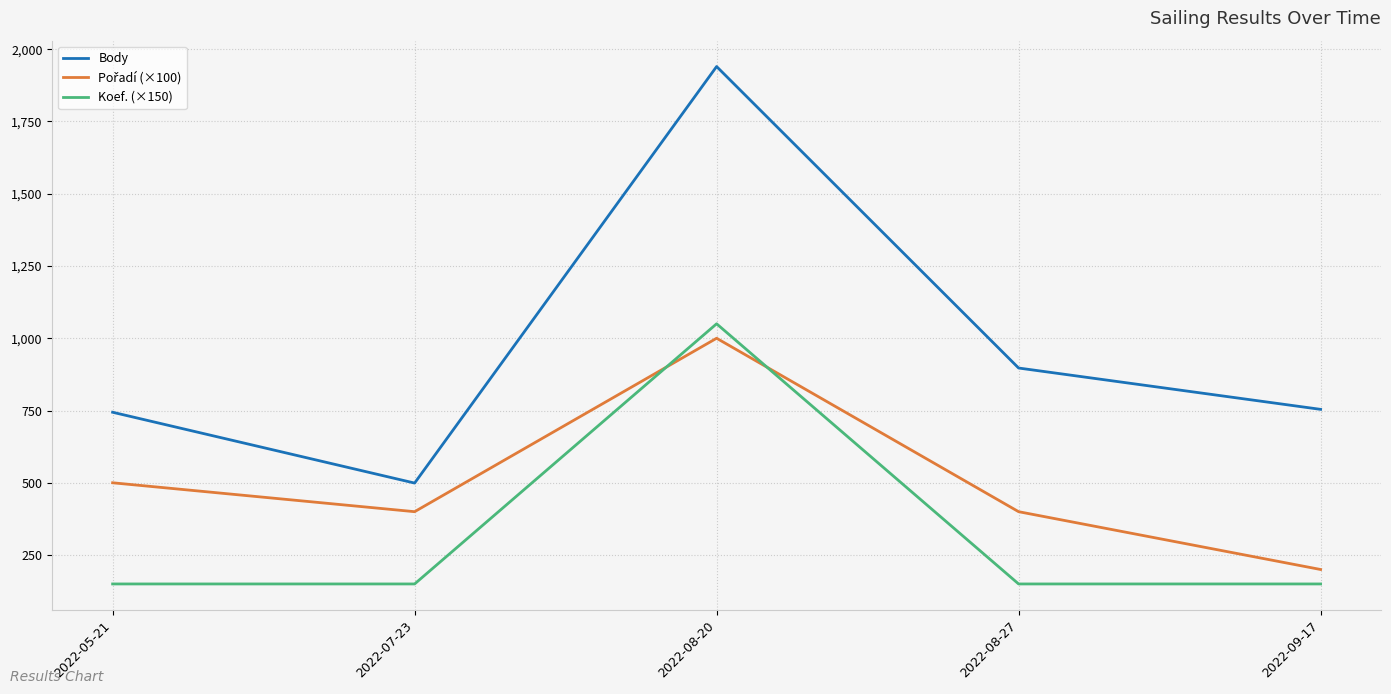

At which category is the sum across all series the highest?

2022-08-20